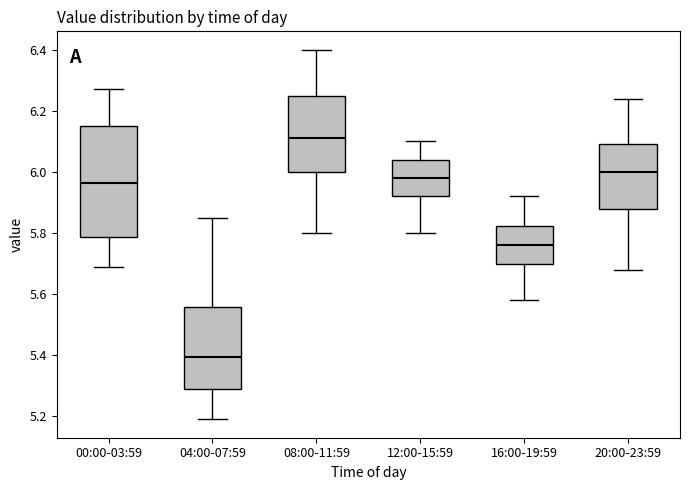

Where does the lower whisker of the box for 08:00-11:59 end on the y-axis? The values are not printed on the chart, so give them approximately, as read against the axis.

5.80